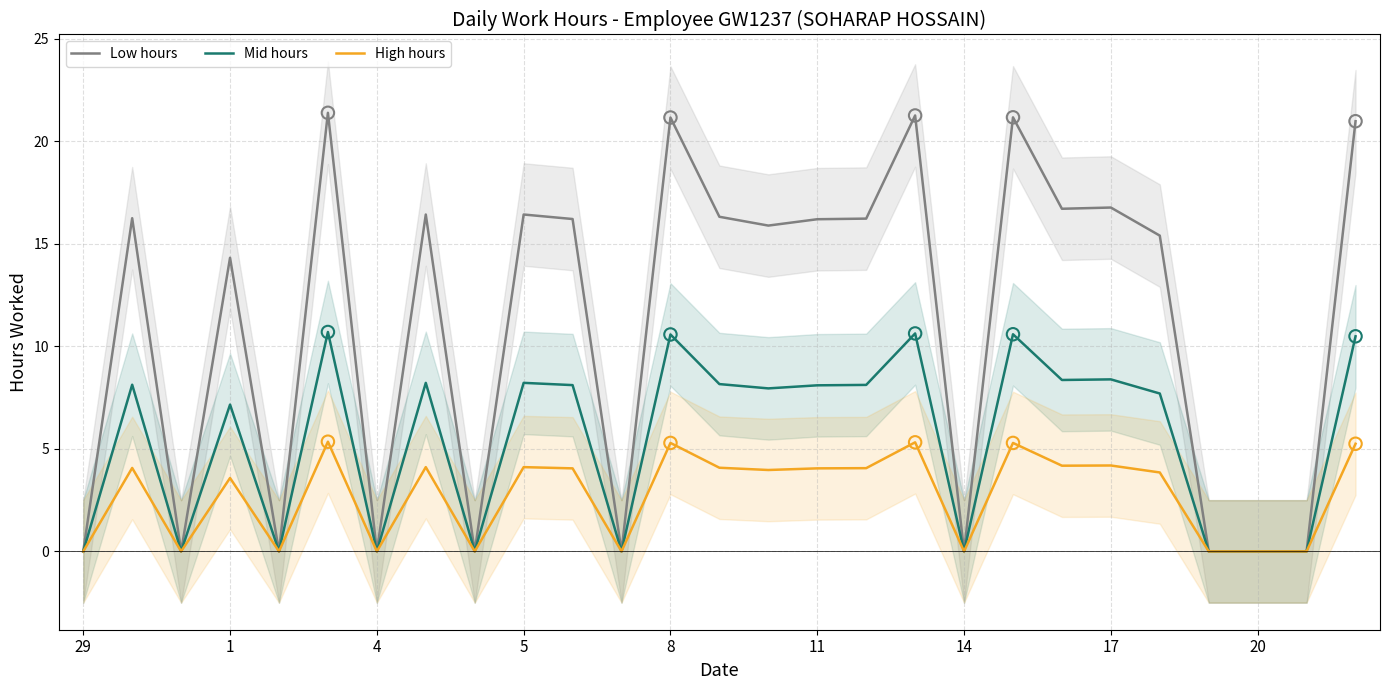

The Mid hours series shows 17.0 at 8. True or false?

False